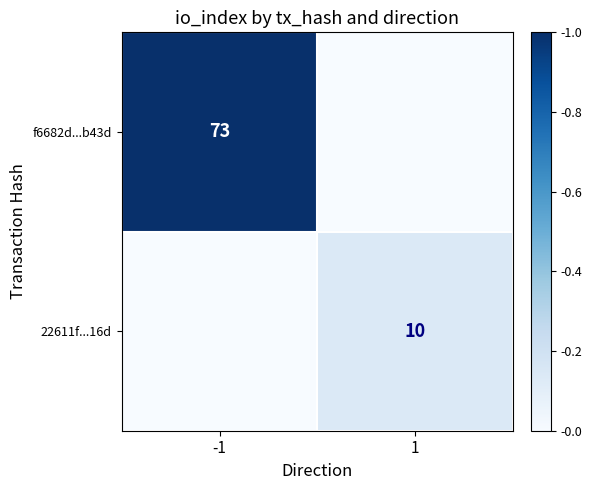

What is the spread (max minus min) of values at 1?

0.1